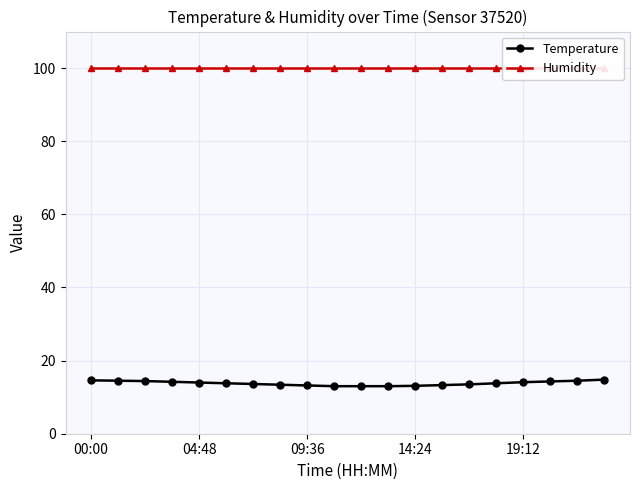

True or false: Temperature has a value of 19.0 at 04:48.

False